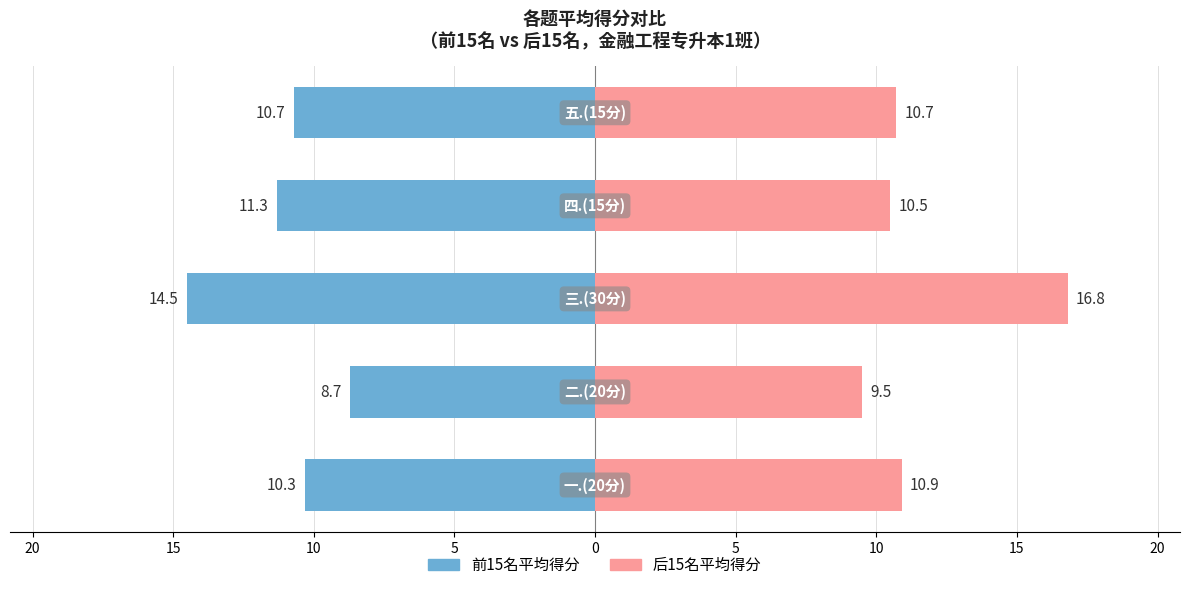

Read the 前15名平均得分 value at 0.

-10.7